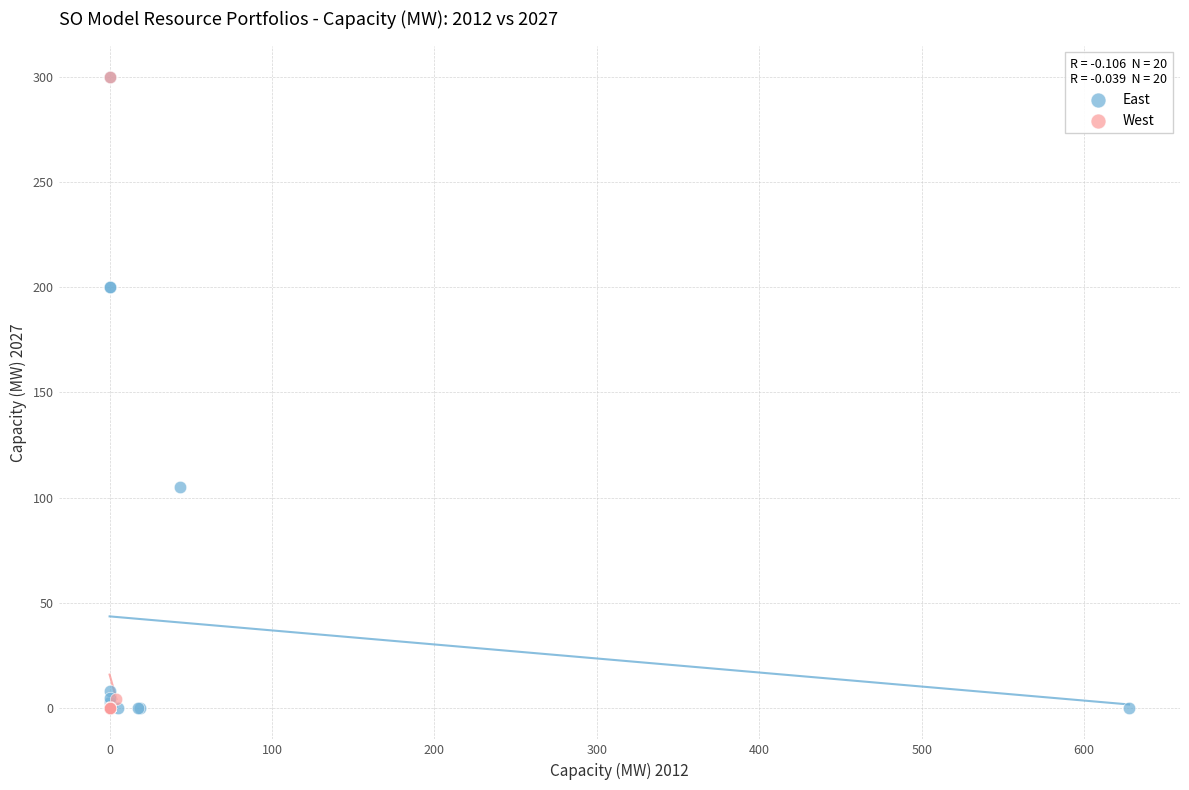

What are all the series names shown in the legend?

East, West